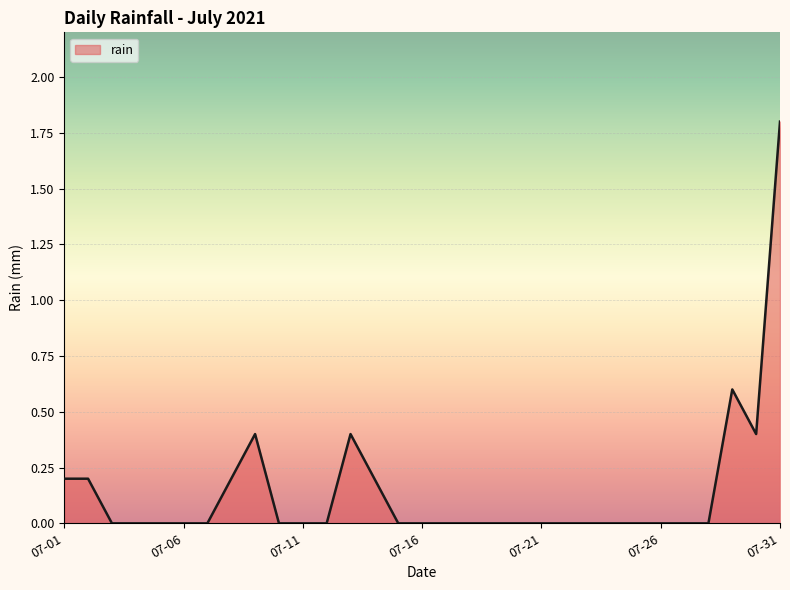

What is the greatest value displayed?

1.8